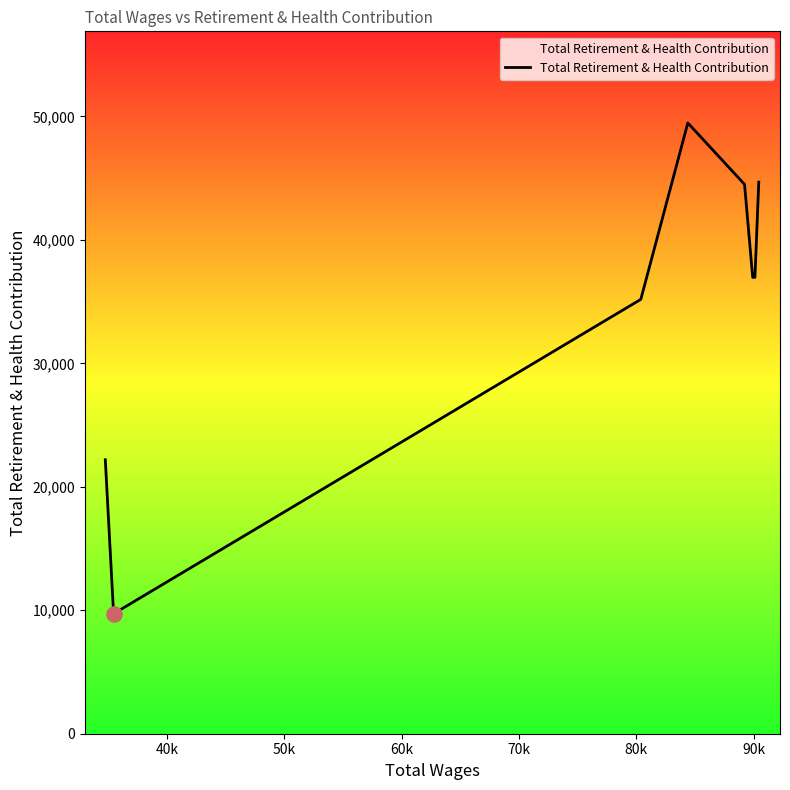

What is the difference between the maximum and minimum values?

39754